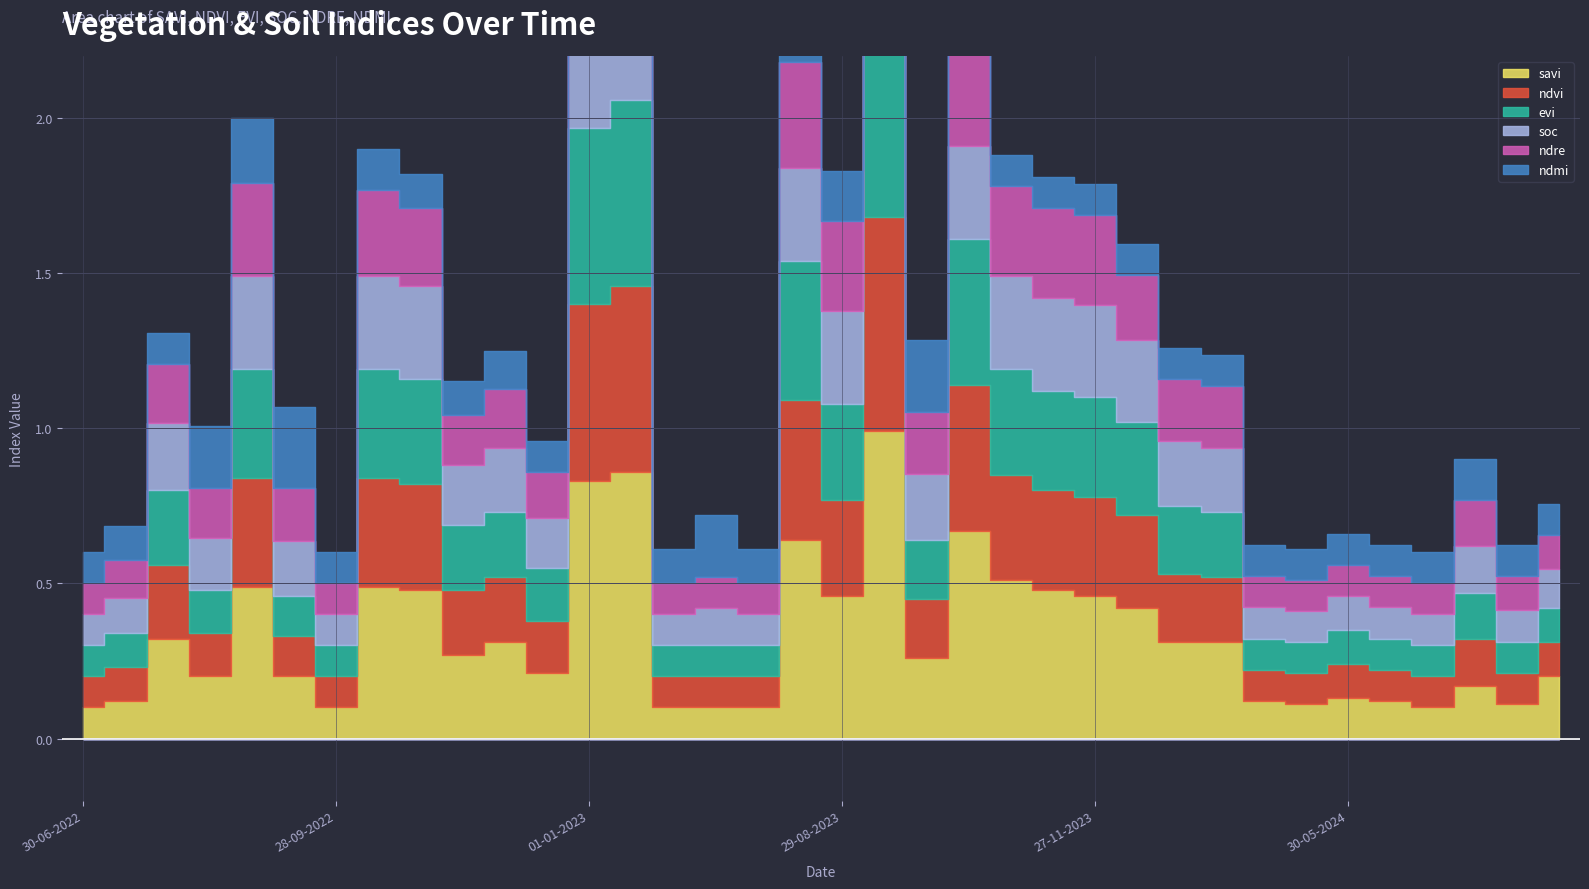

Is it true that evi equals 0.2 at 28-09-2022?

False